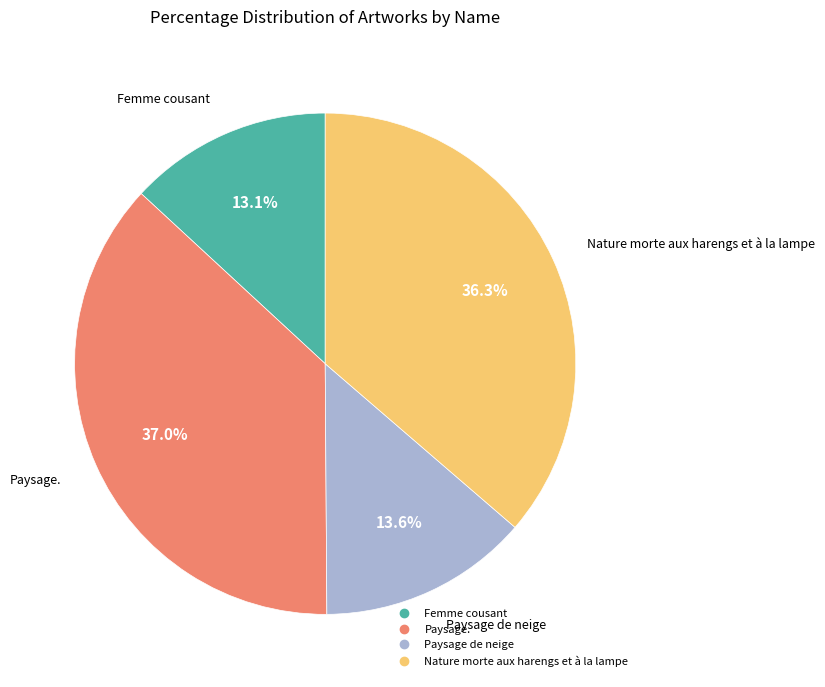

What portion of the pie excludes Femme cousant?

86.9%